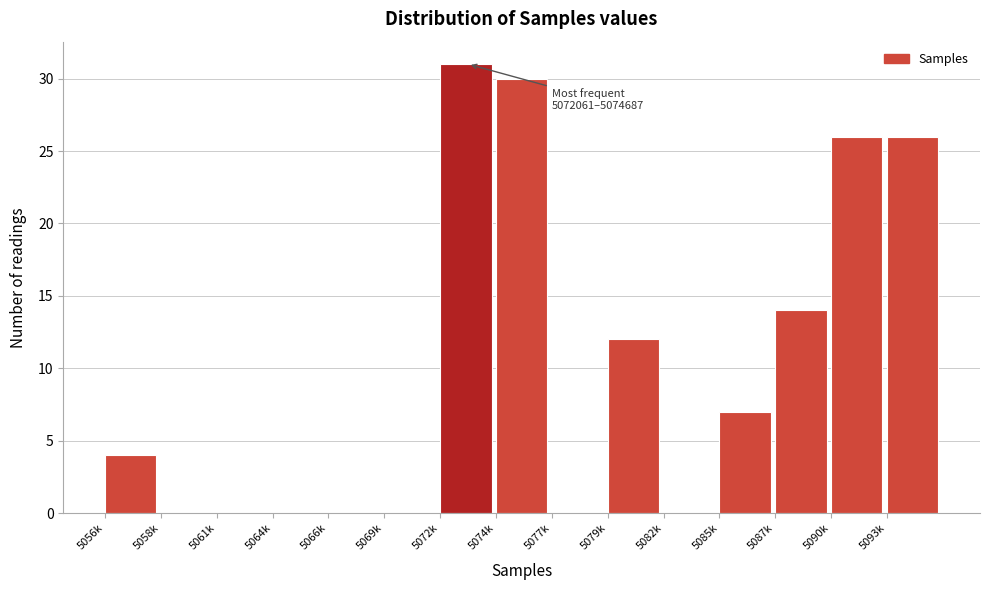

Reading left to right, what are all the values shown in this chart?

5056k=4	5058k=0	5061k=0	5064k=0	5066k=0	5069k=0	5072k=31	5074k=30	5077k=0	5079k=12	5082k=0	5085k=7	5087k=14	5090k=26	5093k=26